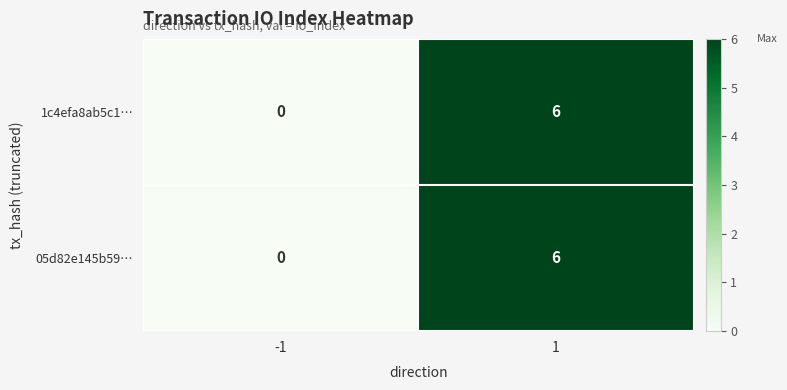

What is the maximum value for 1c4efa8ab5c1…?

6